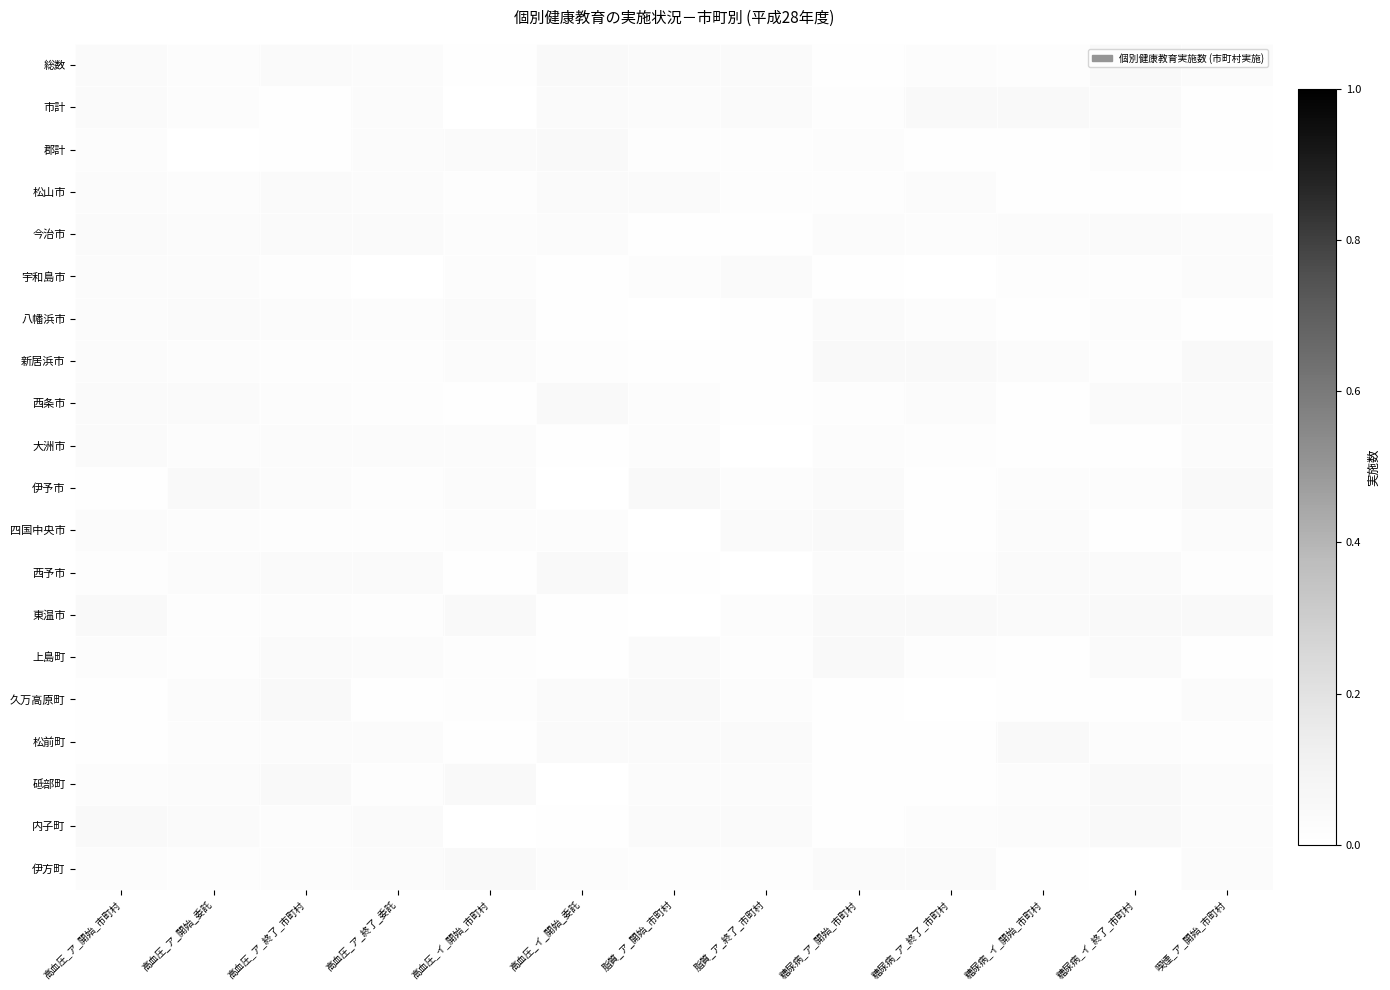

What is the total value across all series at 高血圧_イ_開始_委託?

0.5